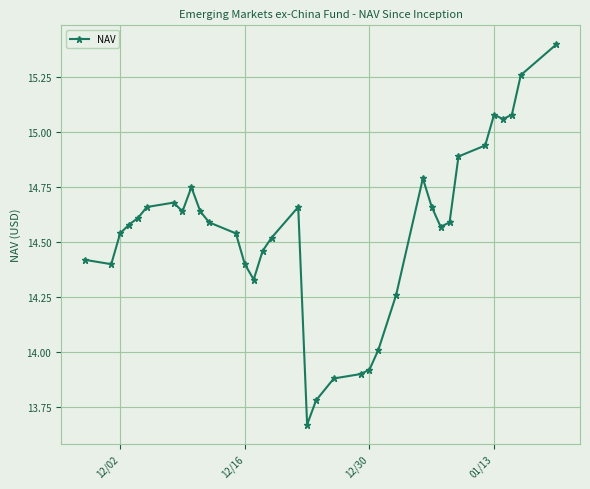

True or false: the data has more than 2 interior local peaks.

True